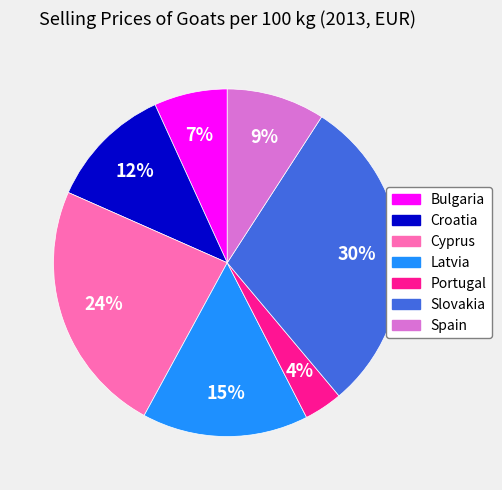

What is the ratio of the value at Croatia to the value at Cyprus?

0.5